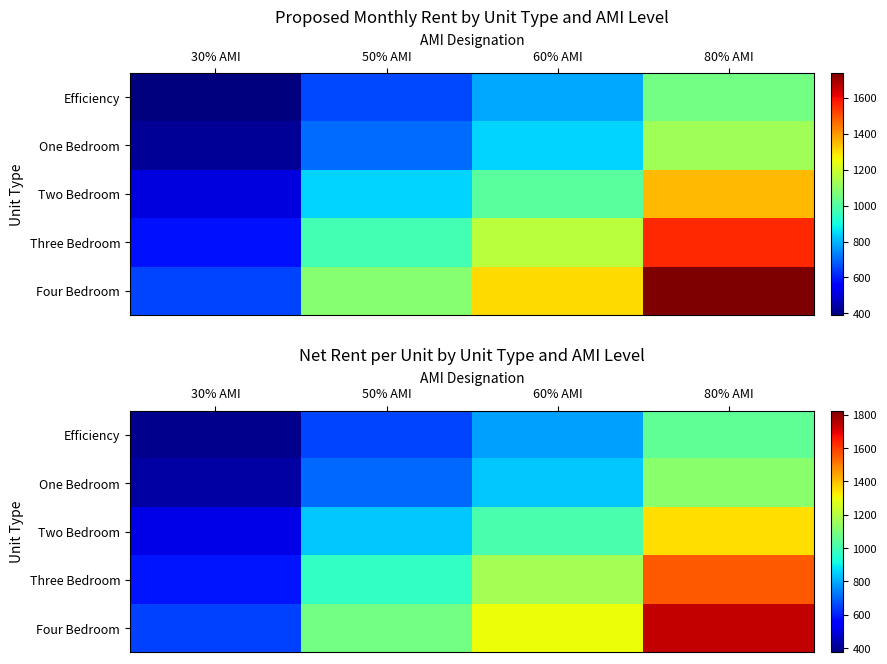

The value of Two Bedroom at 30% AMI is 506. True or false?

True